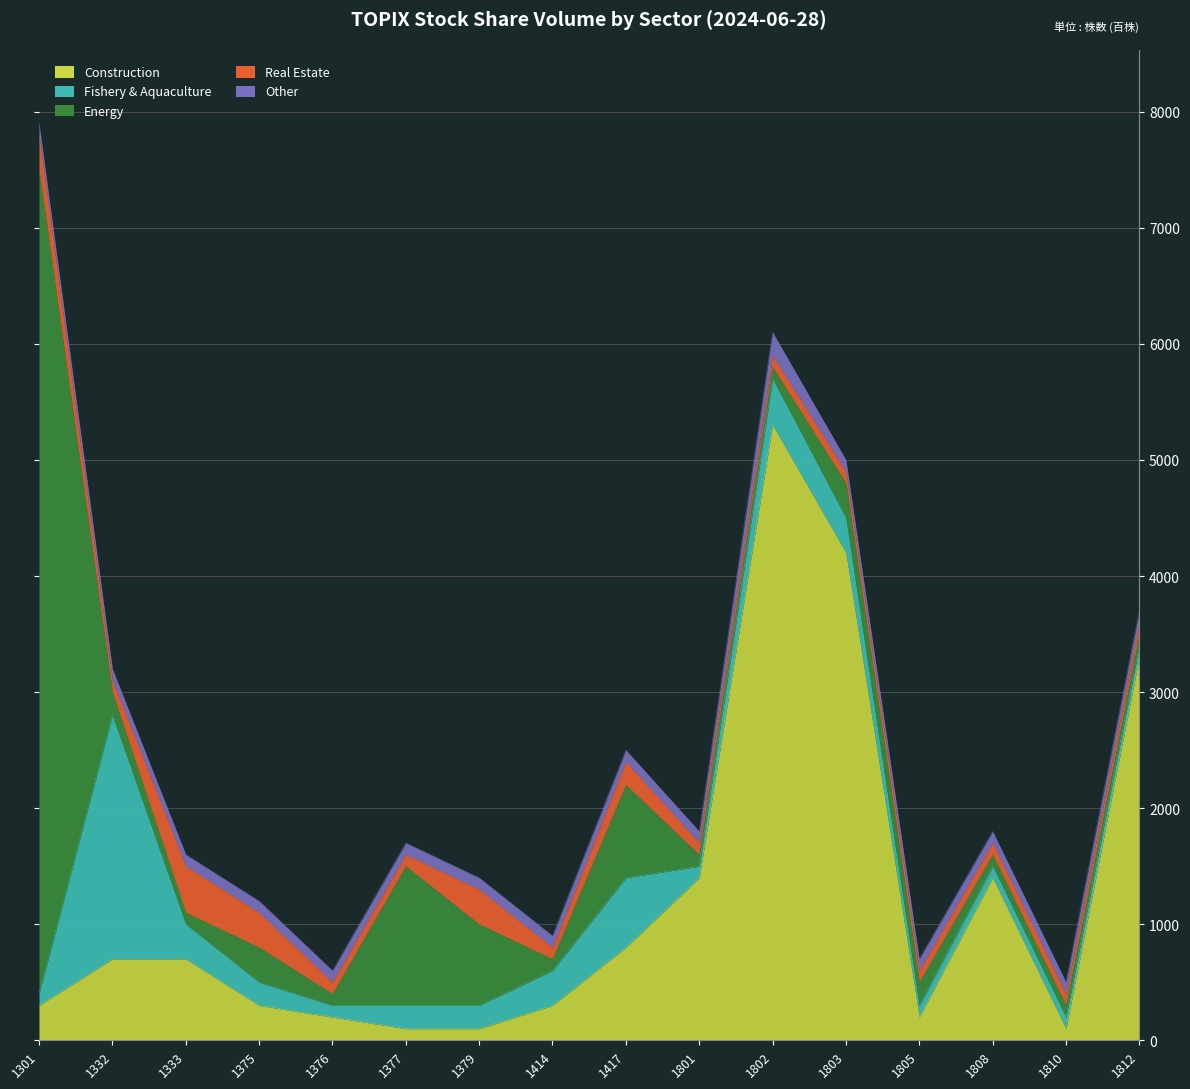

Which has a higher value, 1802 or 1301?

1802